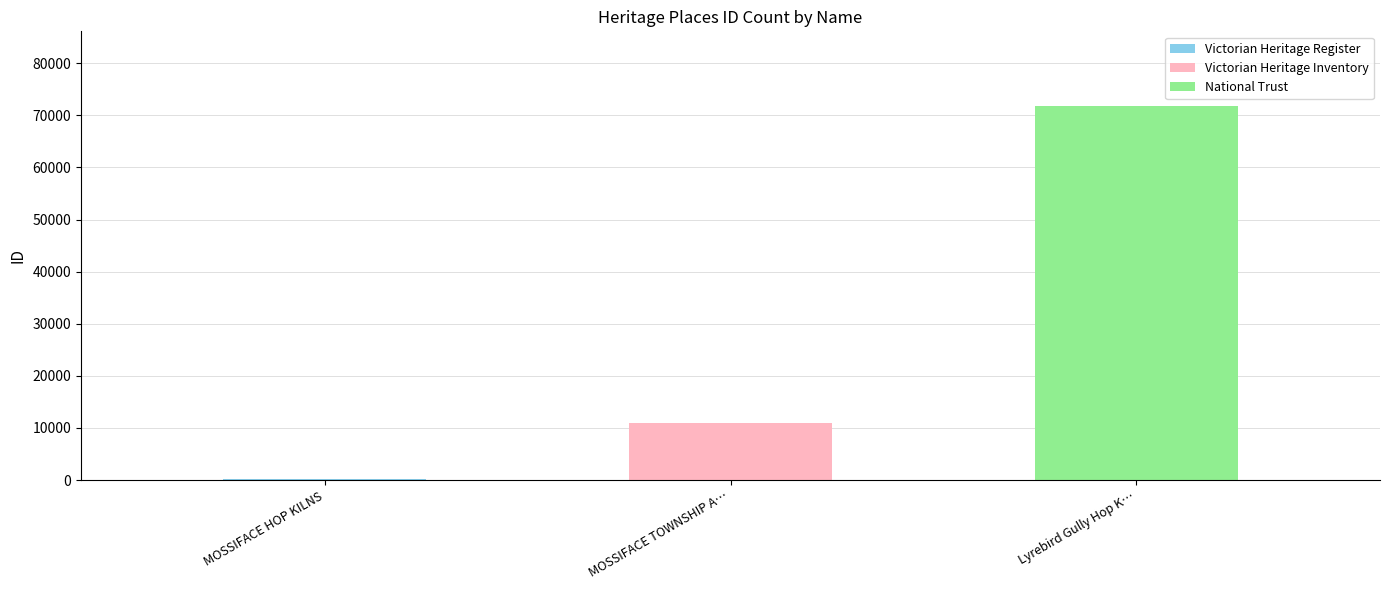

Reading left to right, extract all data points from this chart.

175	11036	71774